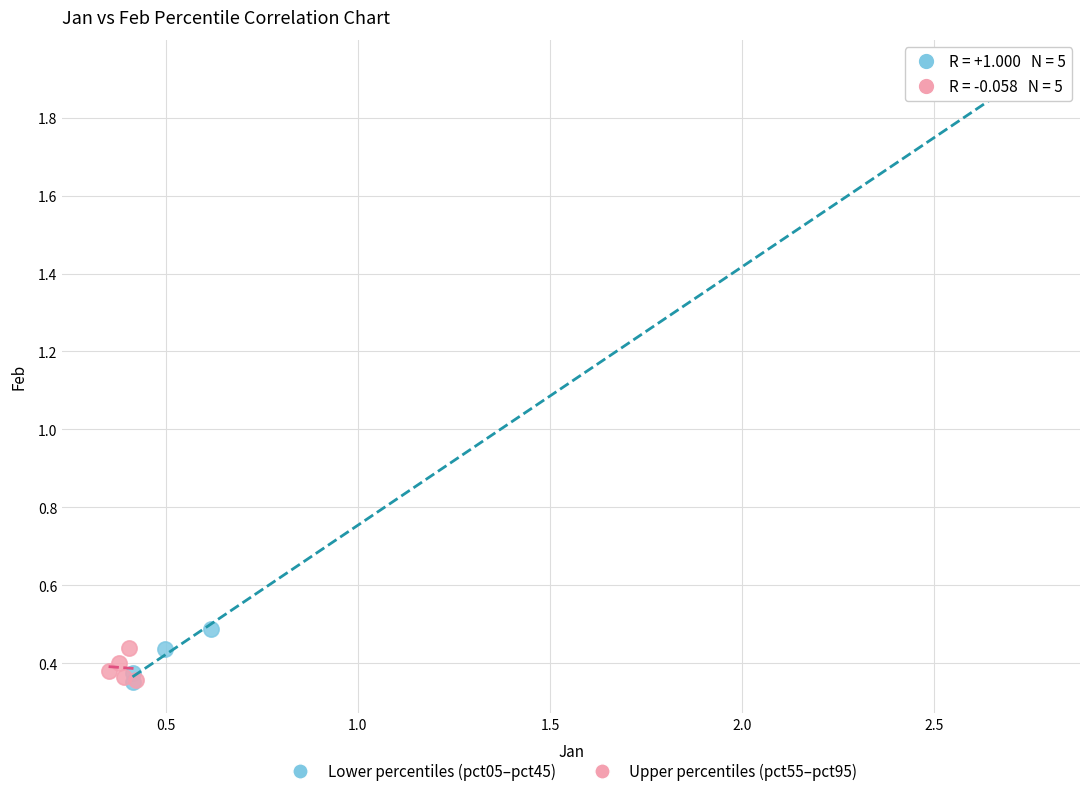

Which series has the largest Y range (max minus min)?

Lower percentiles (pct05–pct45)